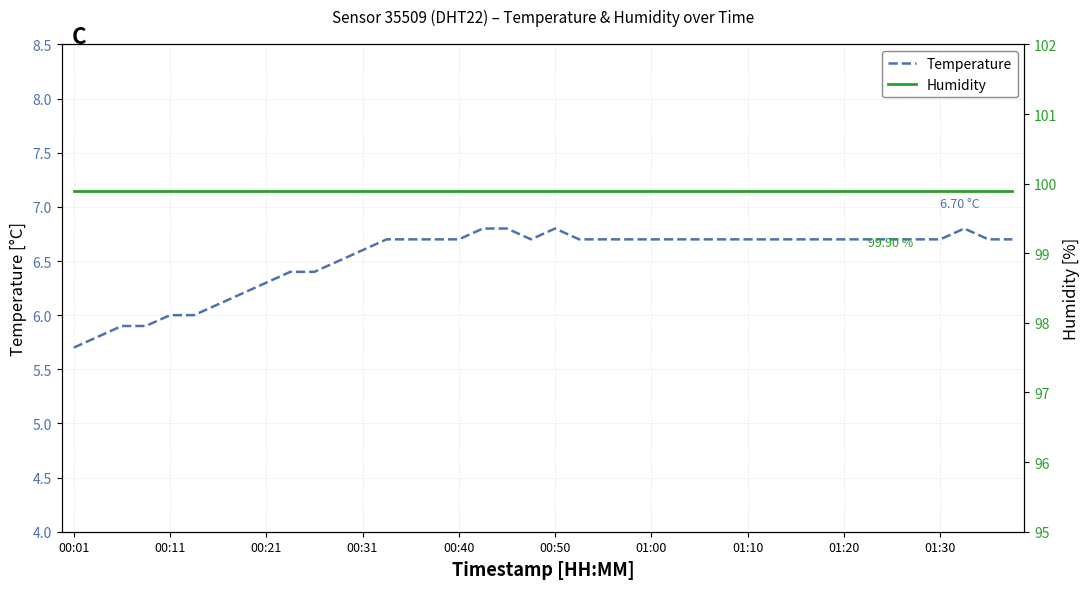

At how many categories does at least one series exceed 61?

40